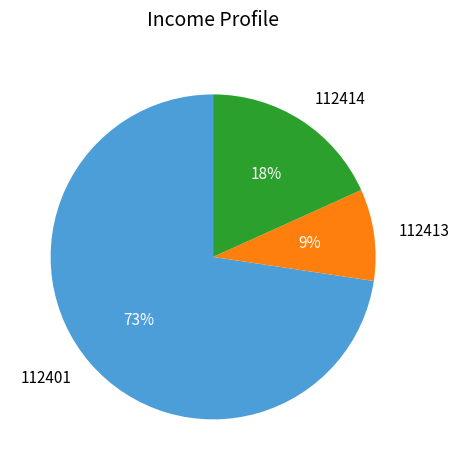

How many segments does this pie chart have?

3